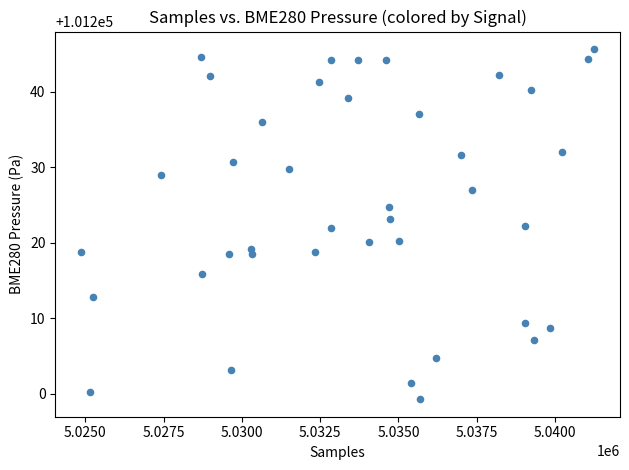

What is the range of X values (max minus min)?

16400.0